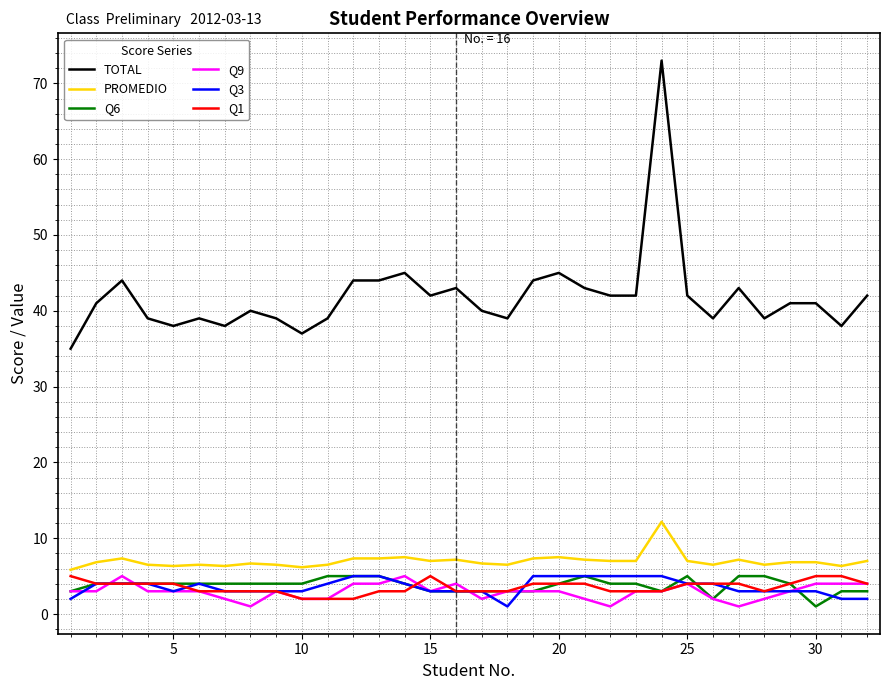

How many categories are shown in the chart?

32